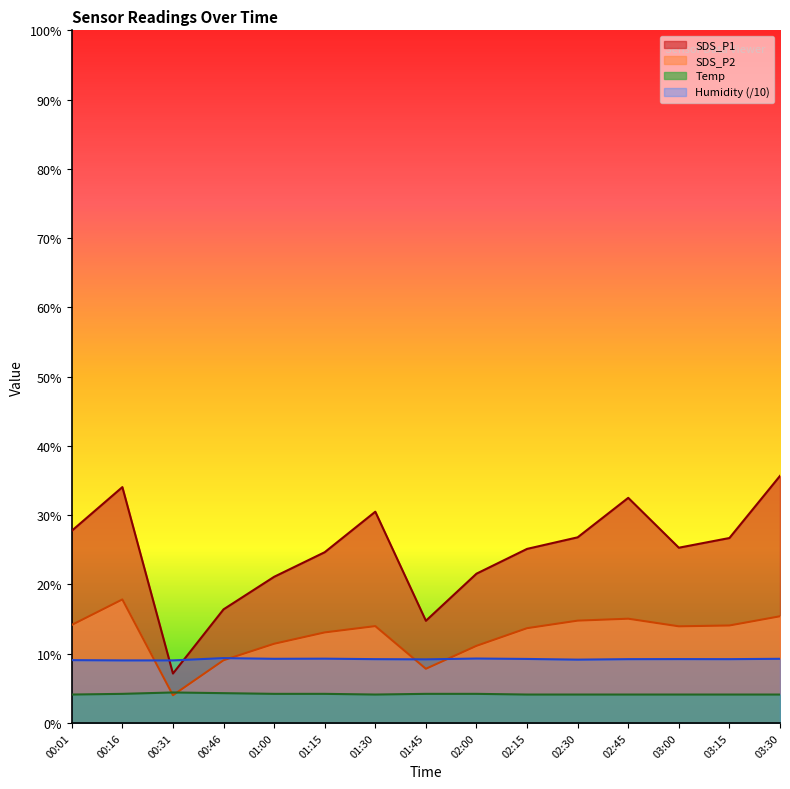

Which series has the largest range (max minus min)?

SDS_P1